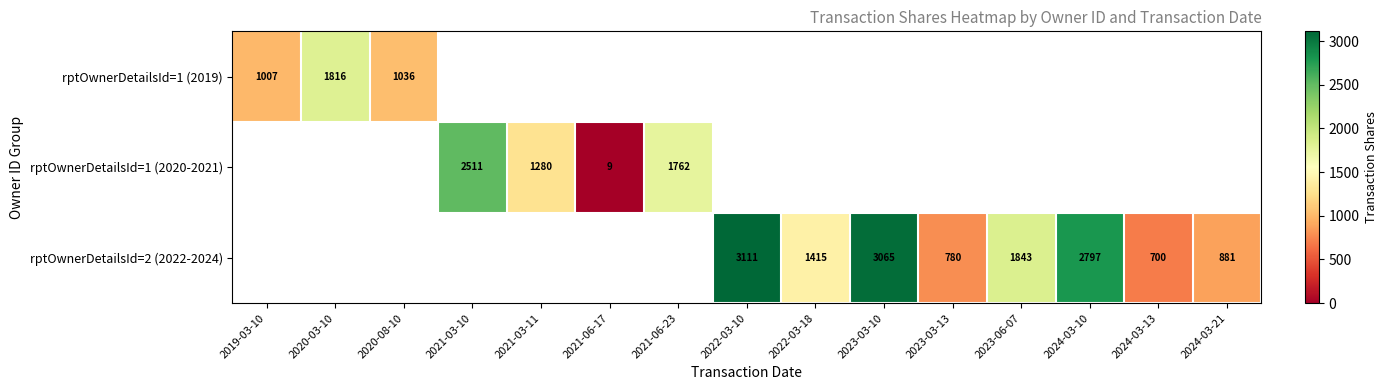

The rptOwnerDetailsId=1 (2020-2021) series shows 1762 at 2021-06-23. True or false?

True